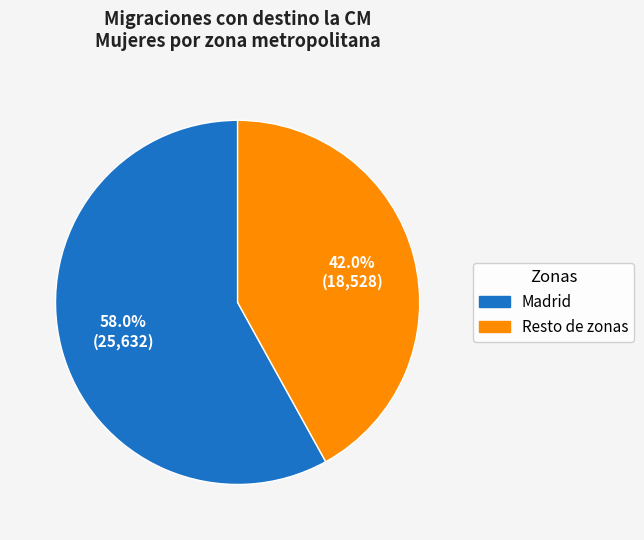

To the nearest percent, what is the average slice percentage?

50%